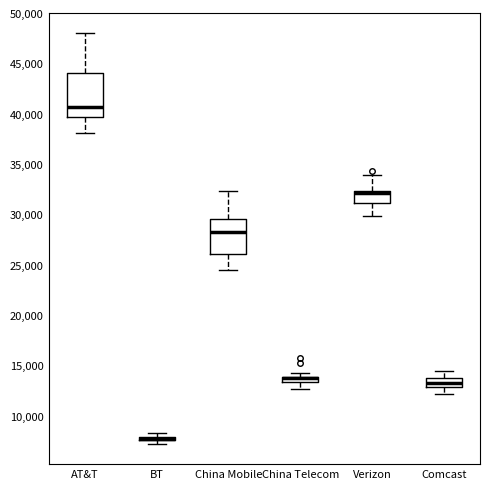

Where does the lower whisker of the box for China Telecom end on the y-axis? The values are not printed on the chart, so give them approximately, as read against the axis.

12500